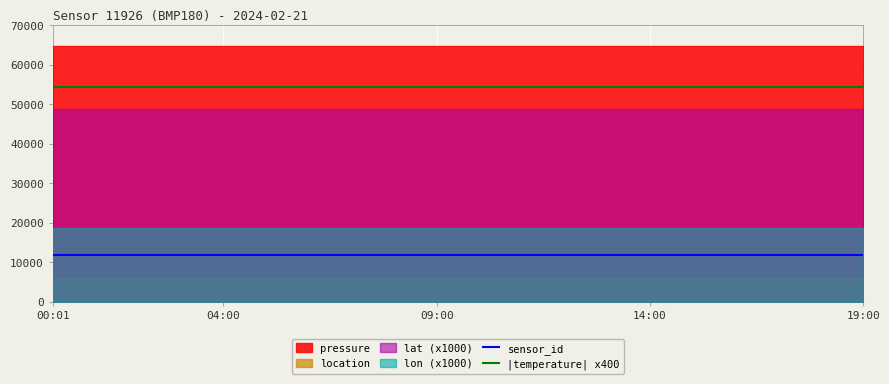

Does the chart display data point markers on the line(s)?

No